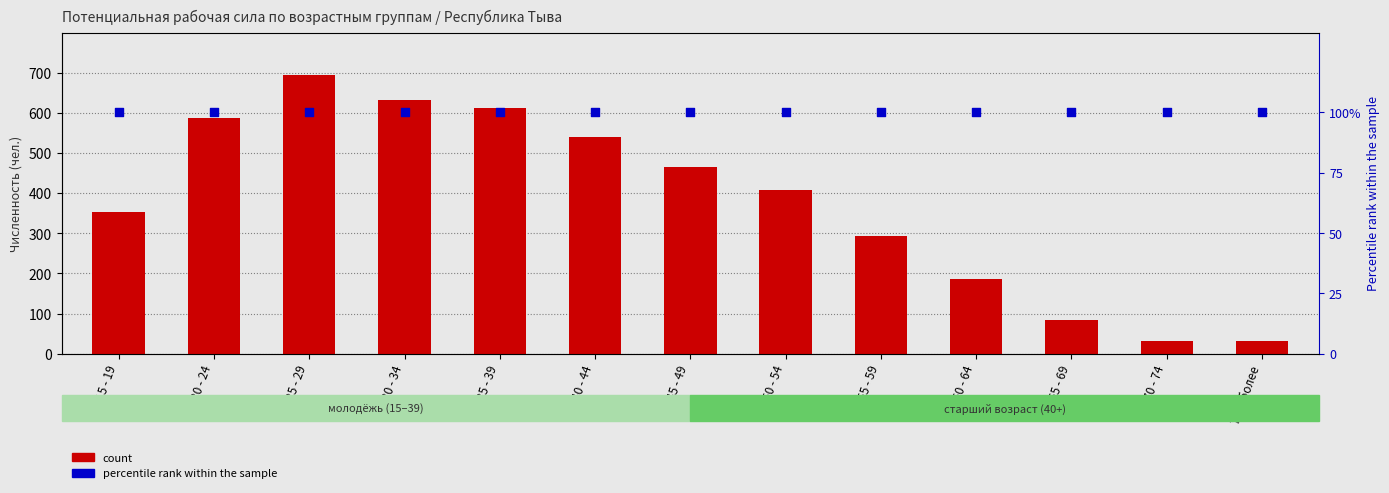

Is the value of percentile rank within the sample at 70 - 74 greater than the value of count at 60 - 64?

No